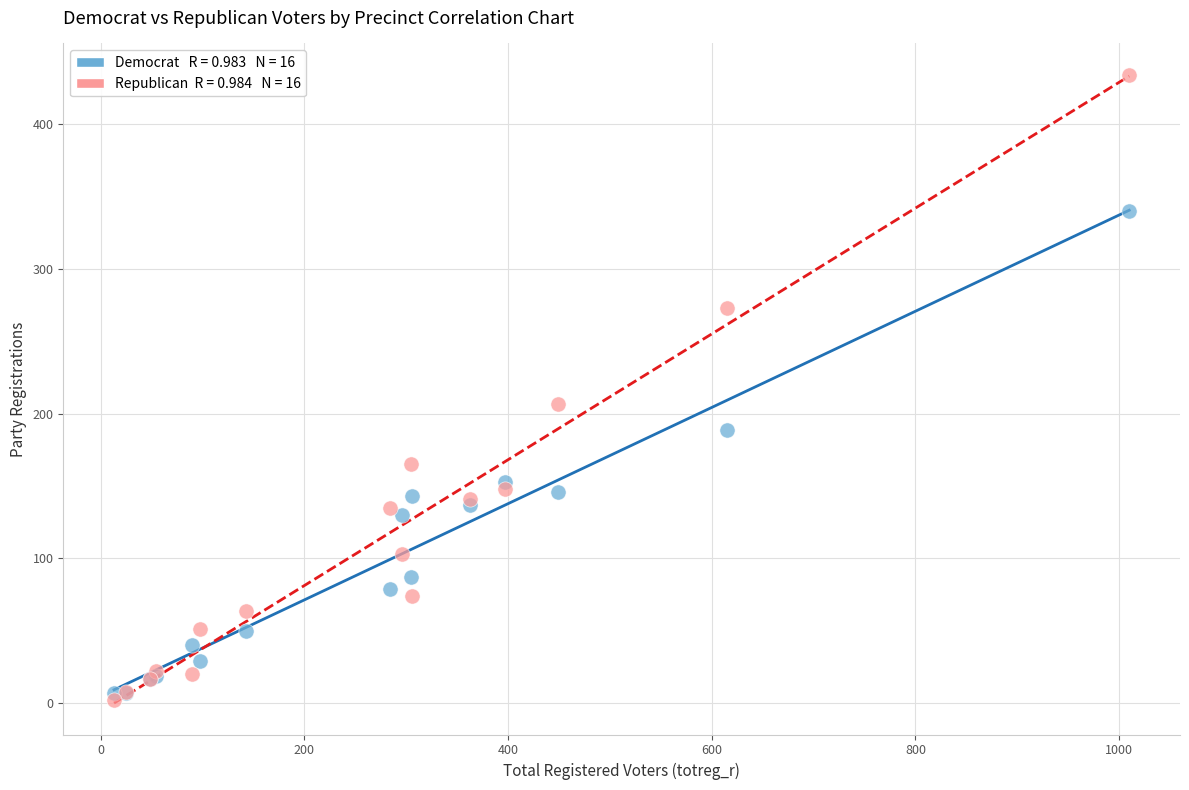

Across all series, what Y value is closest to 218?

207